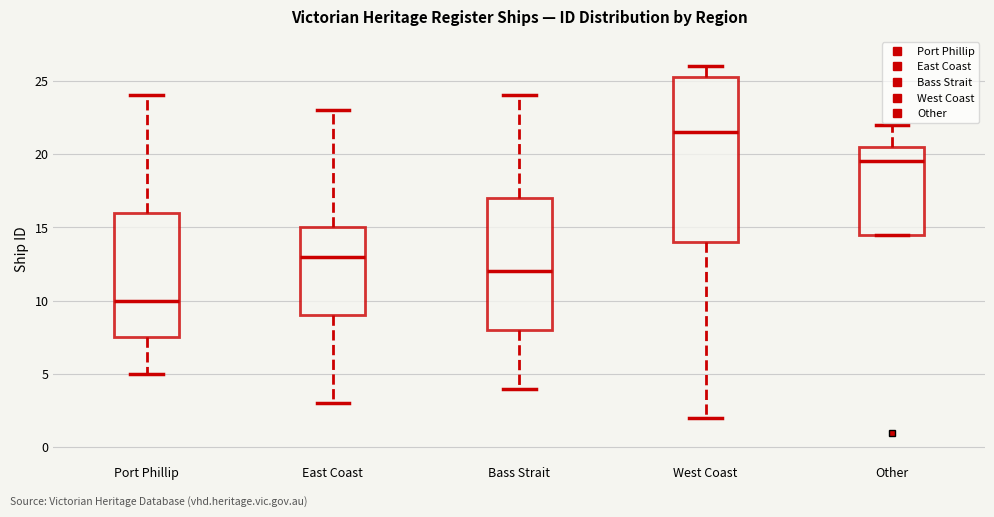

Which box is the tallest, from its lower edge to its upper edge?

West Coast